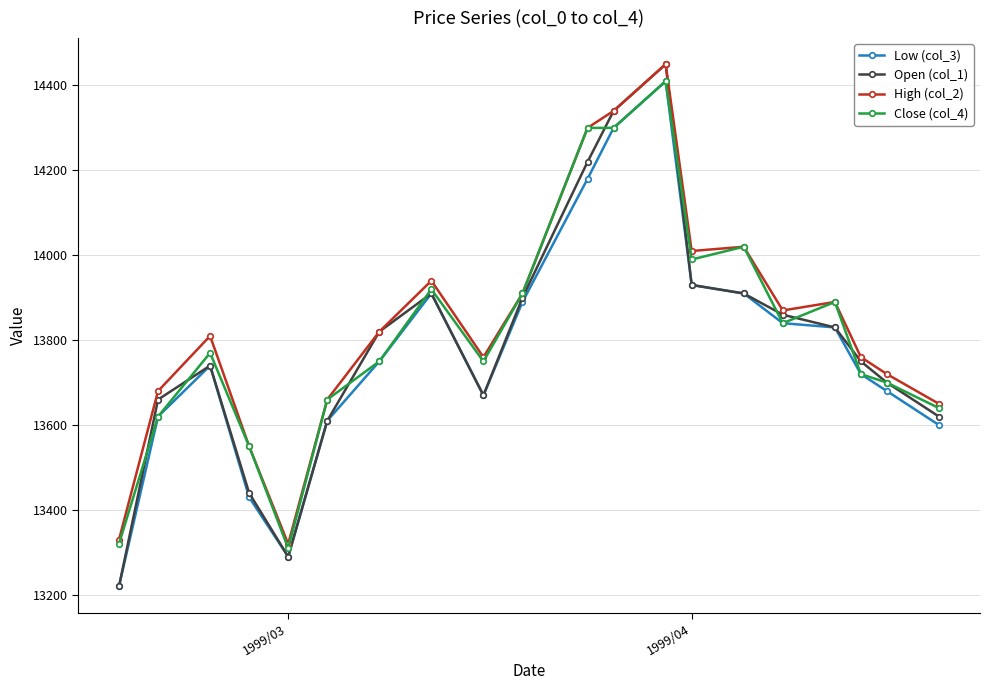

List the series in order of their overall mean, lowest first.

Low (col_3), Open (col_1), Close (col_4), High (col_2)